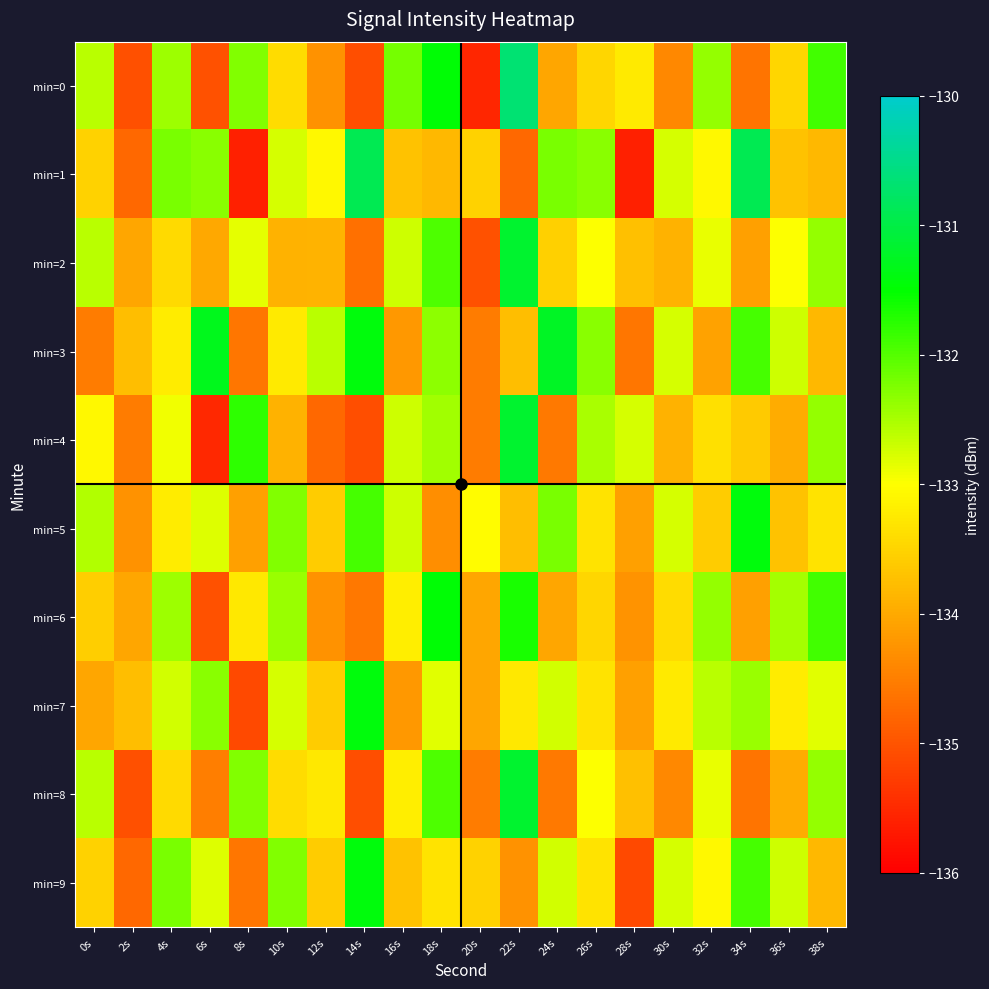

Reading left to right, list all the values displayed in this chart.

min=0: 0s=-132.6	2s=-135.0	4s=-132.4	6s=-135.0	8s=-132.3	10s=-133.4	12s=-134.3	14s=-135.1	16s=-132.2	18s=-131.5	20s=-135.5	22s=-130.7	24s=-134.1	26s=-133.5	28s=-133.2	30s=-134.4	32s=-132.4	34s=-134.6	36s=-133.5	38s=-131.9
min=1: 0s=-133.5	2s=-134.8	4s=-132.2	6s=-132.3	8s=-135.6	10s=-132.8	12s=-133.1	14s=-130.9	16s=-133.7	18s=-133.8	20s=-133.5	22s=-134.8	24s=-132.2	26s=-132.3	28s=-135.6	30s=-132.8	32s=-133.1	34s=-130.9	36s=-133.7	38s=-133.8
min=2: 0s=-132.6	2s=-134.0	4s=-133.4	6s=-134.0	8s=-132.9	10s=-133.9	12s=-133.9	14s=-134.7	16s=-132.7	18s=-132.0	20s=-135.0	22s=-131.2	24s=-133.6	26s=-133.0	28s=-133.7	30s=-133.9	32s=-132.9	34s=-134.1	36s=-133.0	38s=-132.4
min=3: 0s=-134.5	2s=-133.8	4s=-133.2	6s=-131.3	8s=-134.6	10s=-133.3	12s=-132.6	14s=-131.4	16s=-134.2	18s=-132.3	20s=-134.5	22s=-133.8	24s=-131.2	26s=-132.3	28s=-134.6	30s=-132.8	32s=-134.1	34s=-131.9	36s=-132.7	38s=-133.8
min=4: 0s=-133.1	2s=-134.5	4s=-132.9	6s=-135.5	8s=-131.8	10s=-133.9	12s=-134.8	14s=-135.1	16s=-132.7	18s=-132.5	20s=-134.5	22s=-131.2	24s=-134.6	26s=-132.5	28s=-132.7	30s=-133.9	32s=-133.4	34s=-133.6	36s=-134.0	38s=-132.4
min=5: 0s=-132.5	2s=-134.3	4s=-133.2	6s=-132.8	8s=-134.1	10s=-132.3	12s=-133.6	14s=-131.9	16s=-132.7	18s=-134.3	20s=-133.0	22s=-133.8	24s=-132.2	26s=-133.3	28s=-134.1	30s=-132.8	32s=-133.6	34s=-131.4	36s=-133.7	38s=-133.3
min=6: 0s=-133.6	2s=-134.0	4s=-132.4	6s=-135.0	8s=-133.3	10s=-132.4	12s=-134.3	14s=-134.6	16s=-133.2	18s=-131.5	20s=-134.0	22s=-131.7	24s=-134.1	26s=-133.5	28s=-134.2	30s=-133.4	32s=-132.4	34s=-134.1	36s=-132.5	38s=-131.9
min=7: 0s=-134.0	2s=-133.8	4s=-132.7	6s=-132.3	8s=-135.1	10s=-132.8	12s=-133.6	14s=-131.4	16s=-134.2	18s=-132.8	20s=-134.0	22s=-133.3	24s=-132.7	26s=-133.3	28s=-134.1	30s=-133.3	32s=-132.6	34s=-132.4	36s=-133.2	38s=-132.8
min=8: 0s=-132.6	2s=-135.0	4s=-133.4	6s=-134.5	8s=-132.3	10s=-133.4	12s=-133.3	14s=-135.1	16s=-133.2	18s=-132.0	20s=-134.5	22s=-131.2	24s=-134.6	26s=-133.0	28s=-133.7	30s=-134.4	32s=-132.9	34s=-134.6	36s=-134.0	38s=-132.4
min=9: 0s=-133.5	2s=-134.8	4s=-132.2	6s=-132.8	8s=-134.6	10s=-132.3	12s=-133.6	14s=-131.4	16s=-133.7	18s=-133.3	20s=-133.5	22s=-134.3	24s=-132.7	26s=-133.3	28s=-135.1	30s=-132.8	32s=-133.1	34s=-131.9	36s=-132.7	38s=-133.8